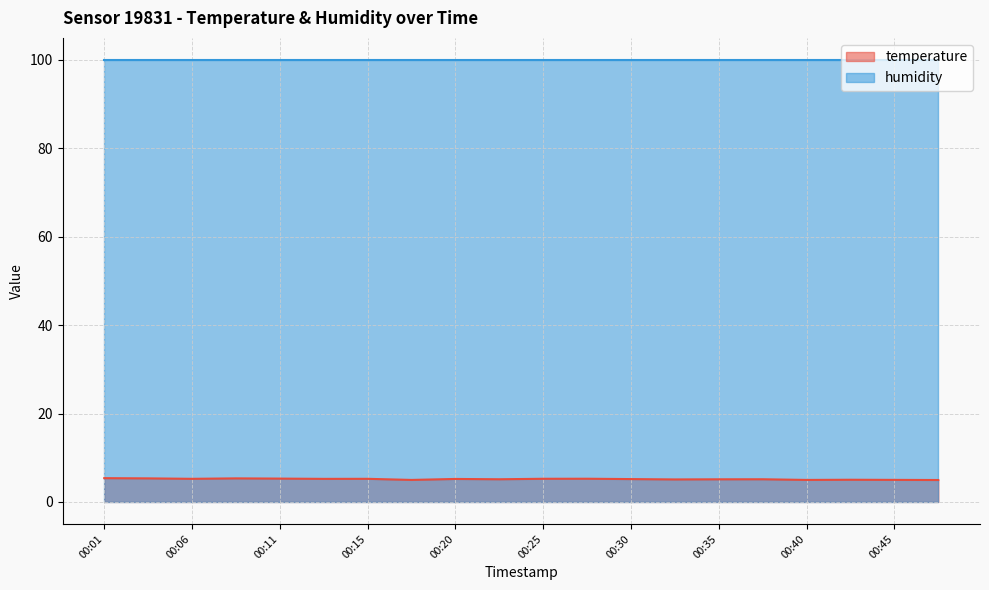

At which category does the chart reach its peak across all series?

00:01